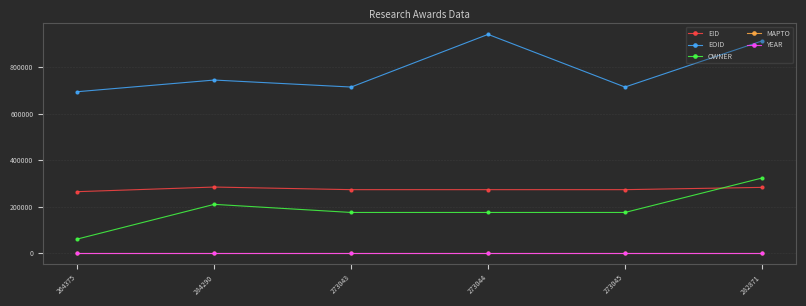

At which category does OWNER reach its first local peak?

284290